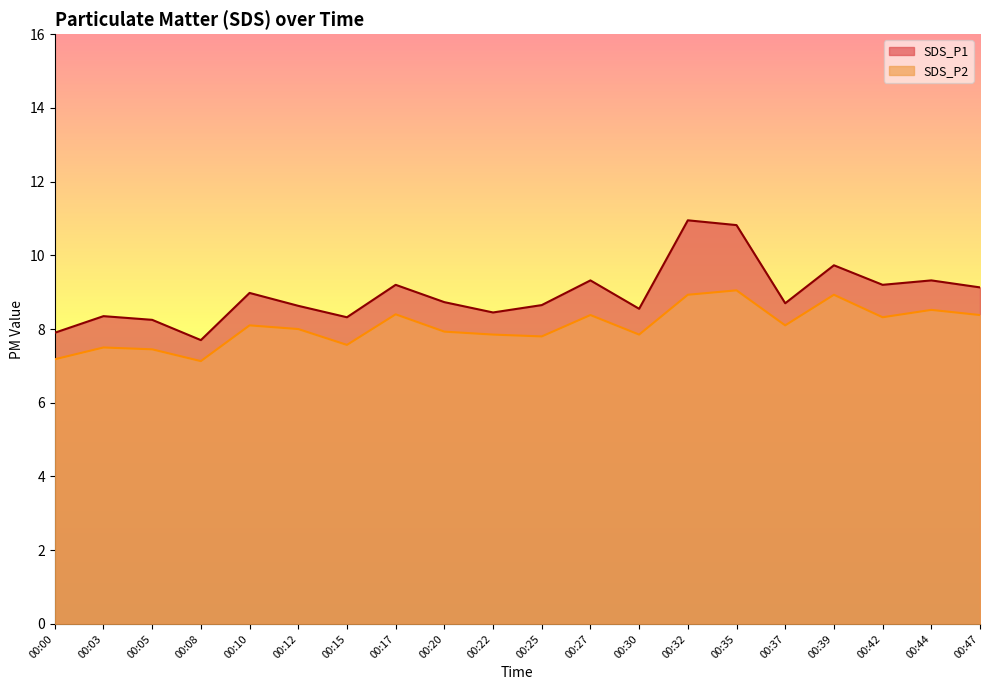

True or false: SDS_P2 and SDS_P1 cross at least once.

False